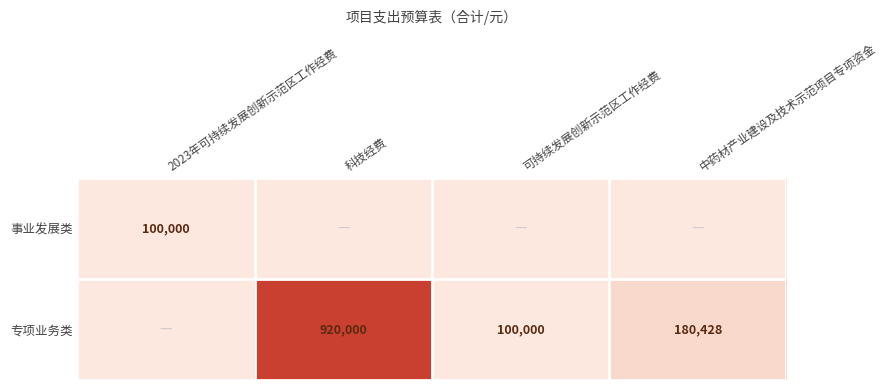

The 事业发展类 series shows 100000 at 2023年可持续发展创新示范区工作经费. True or false?

True